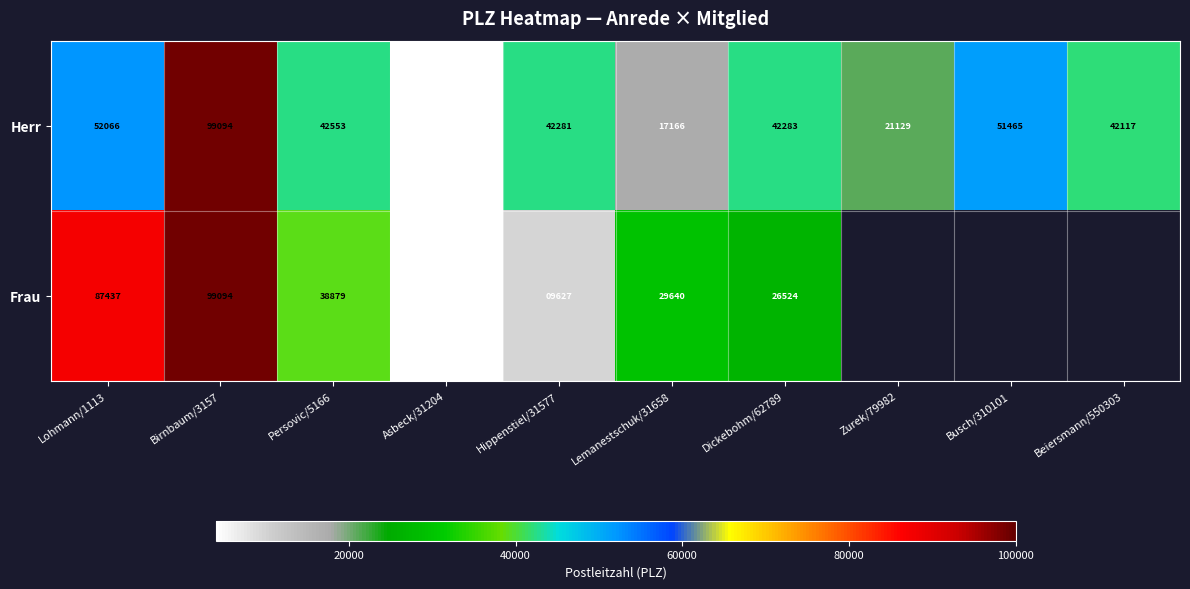

At which label does Herr reach its minimum?

Asbeck/31204